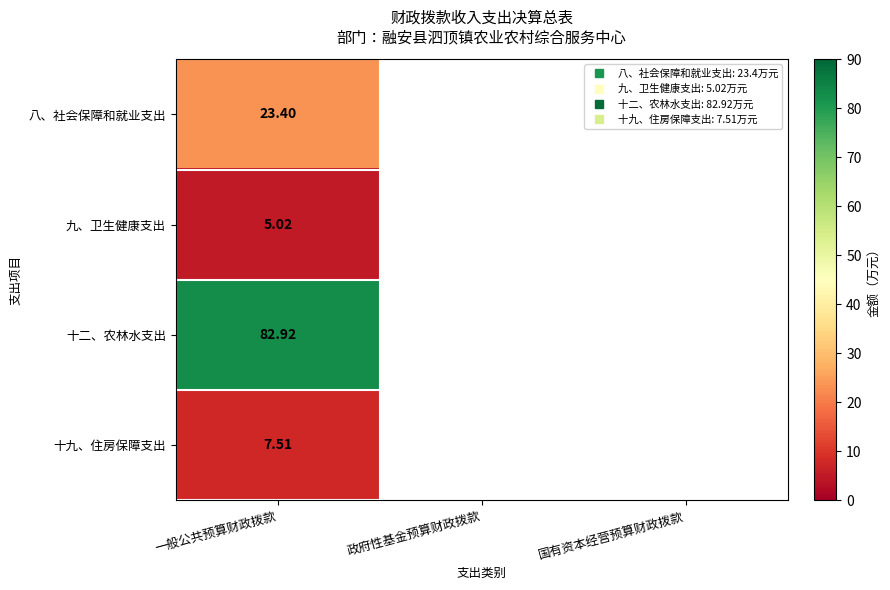

Which has a higher value, 国有资本经营预算财政拨款 or 一般公共预算财政拨款?

一般公共预算财政拨款